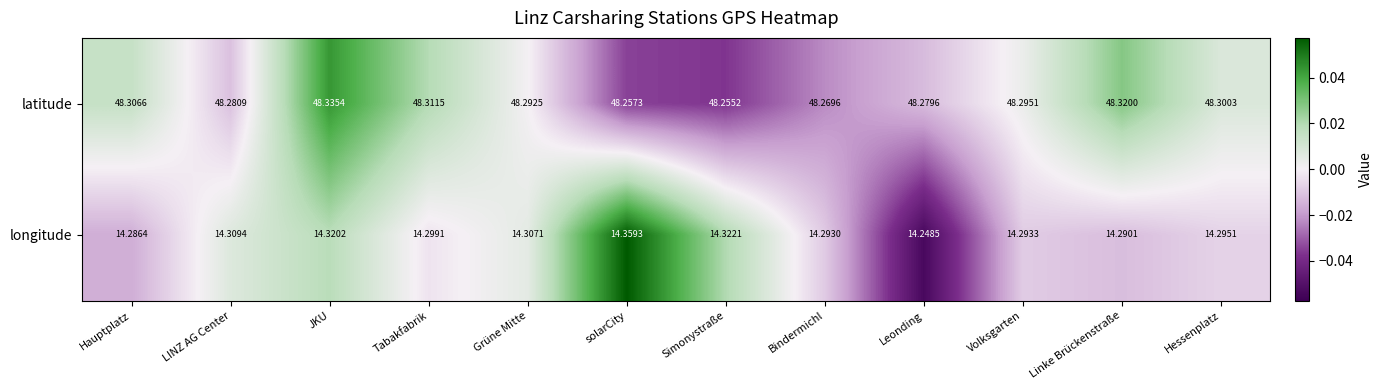

Where is latitude nearest to the value 48?

Simonystraße